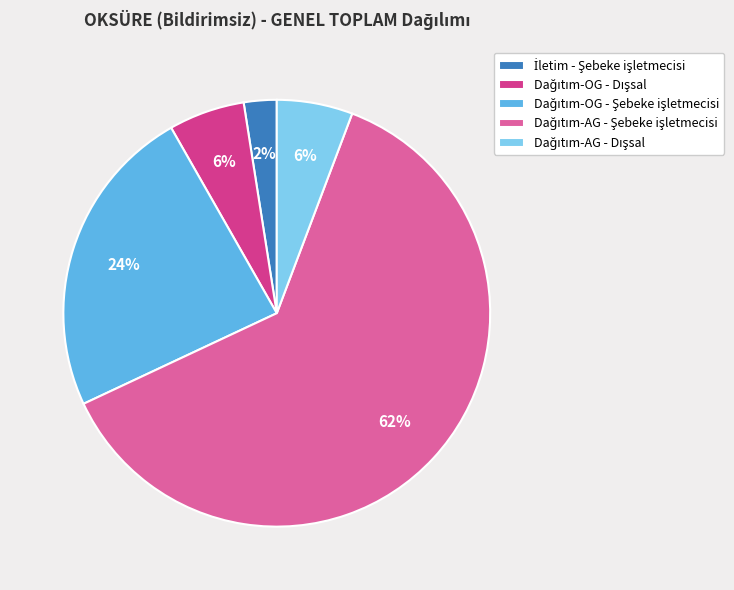

To the nearest percent, what is the average slice percentage?

20%